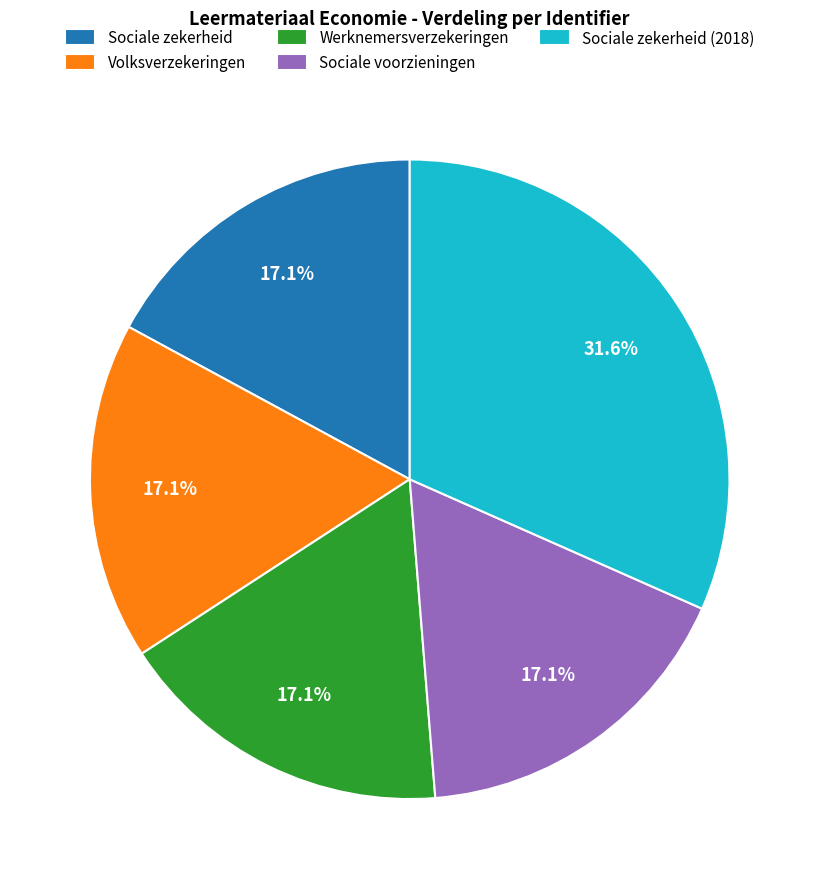

Does Sociale zekerheid represent more than half of the total?

No